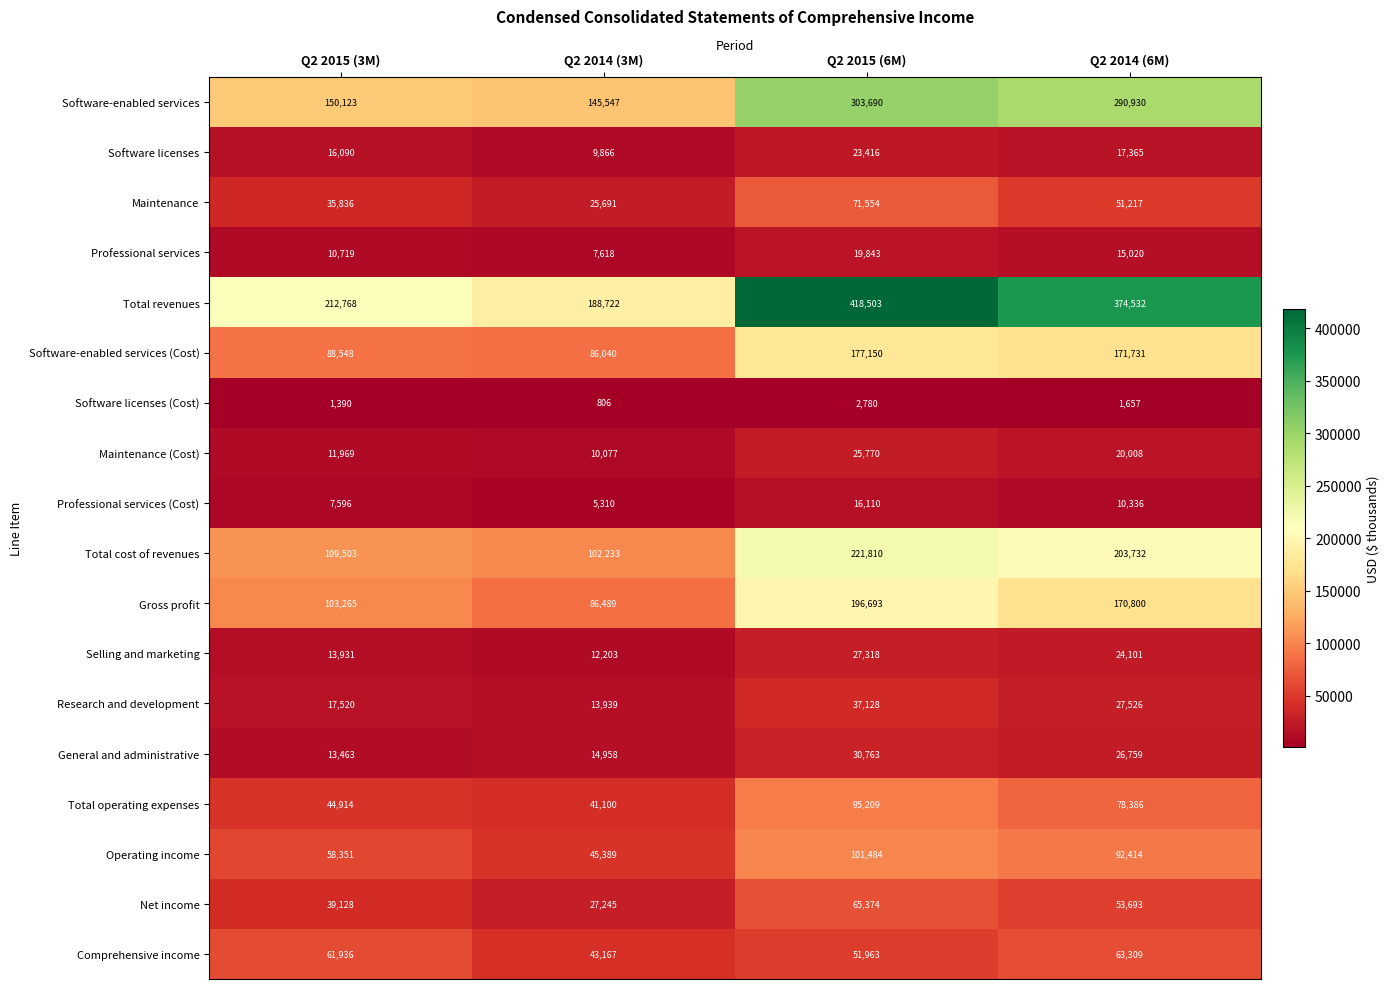

What is the total value across all series at Q2 2015 (6M)?

1886558